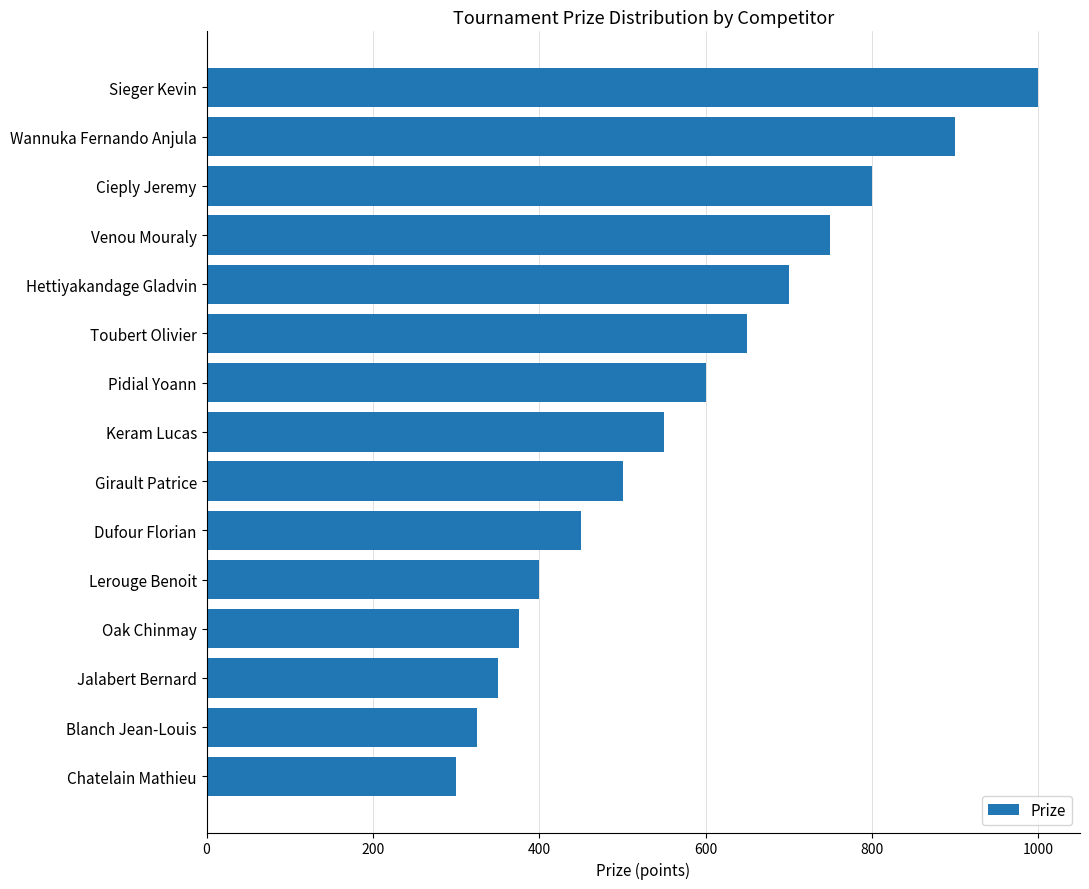

What is the average value?

577